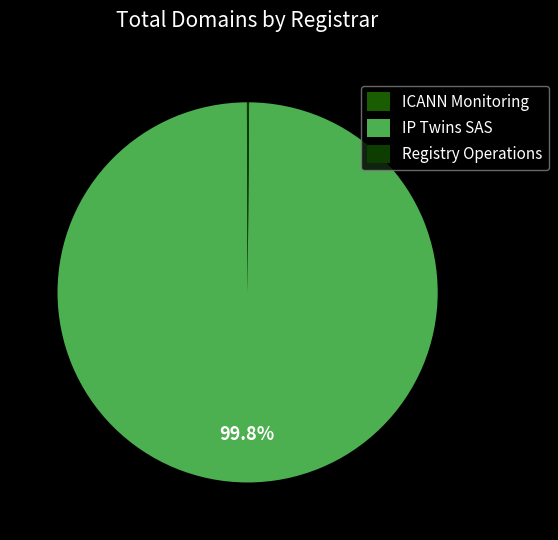

Rank the categories by value from lowest to highest.

ICANN Monitoring, Registry Operations, IP Twins SAS